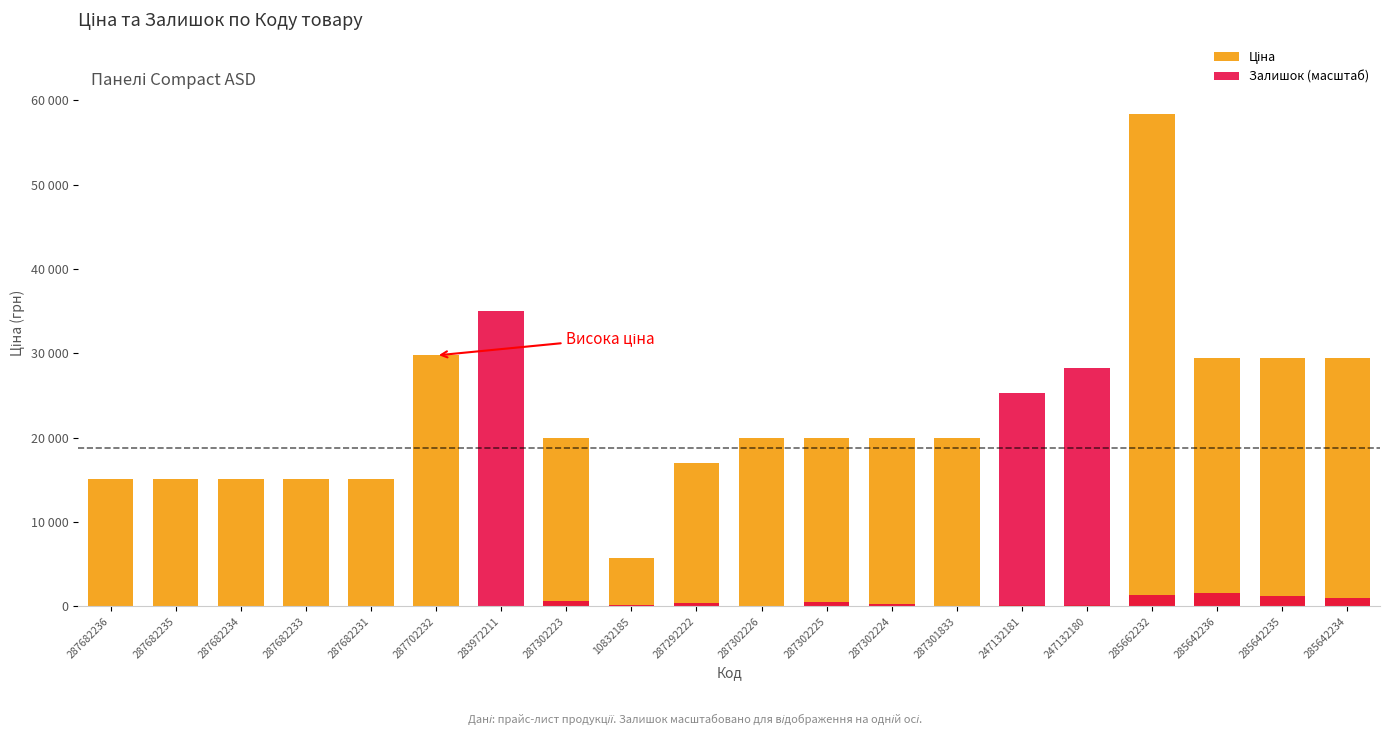

Which series has the largest total across all categories?

Ціна